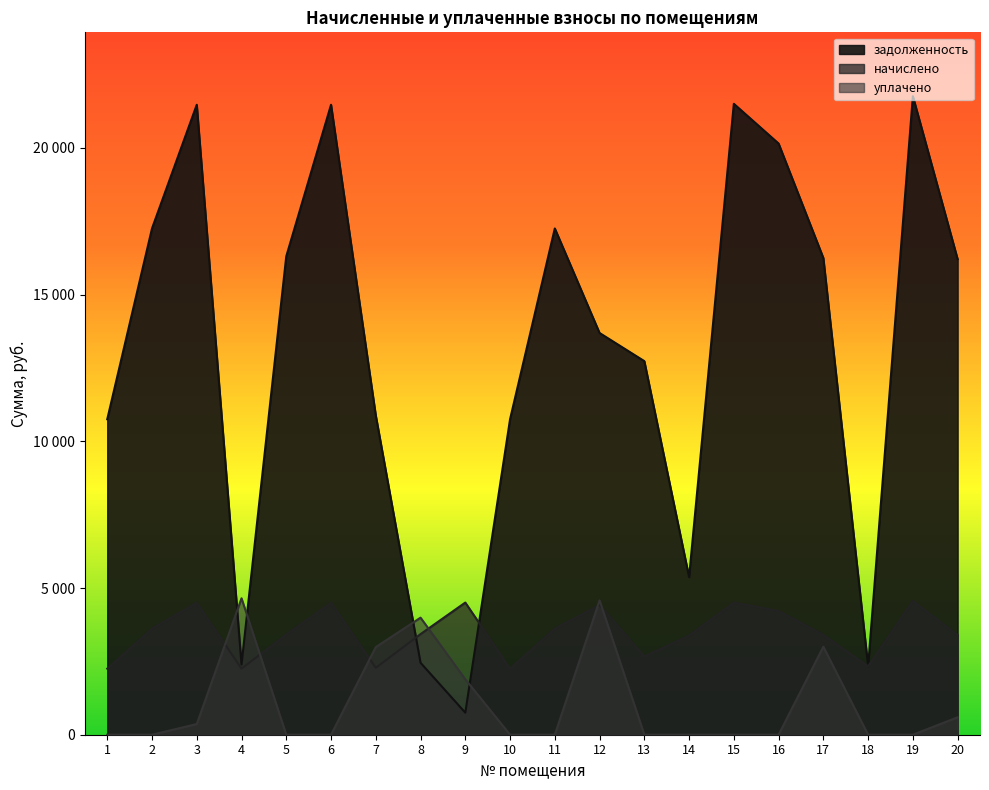

Is it true that уплачено equals 1890.0 at 9?

True